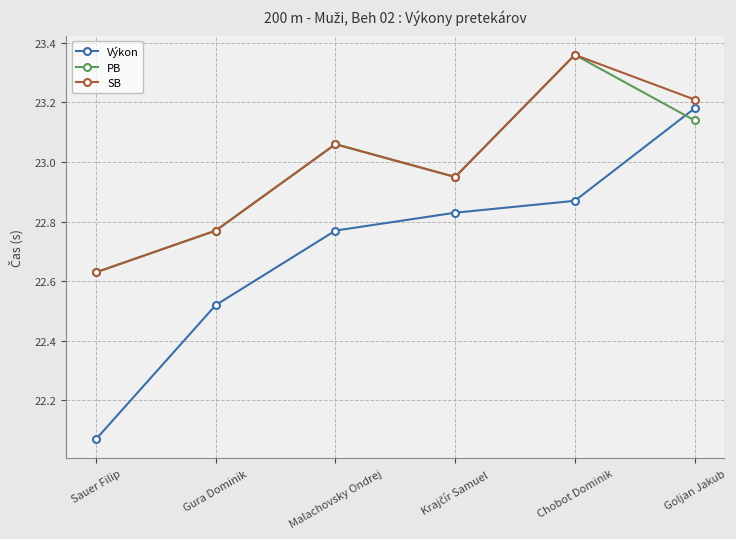

What is the label of the 2nd point from the right?

Chobot Dominik